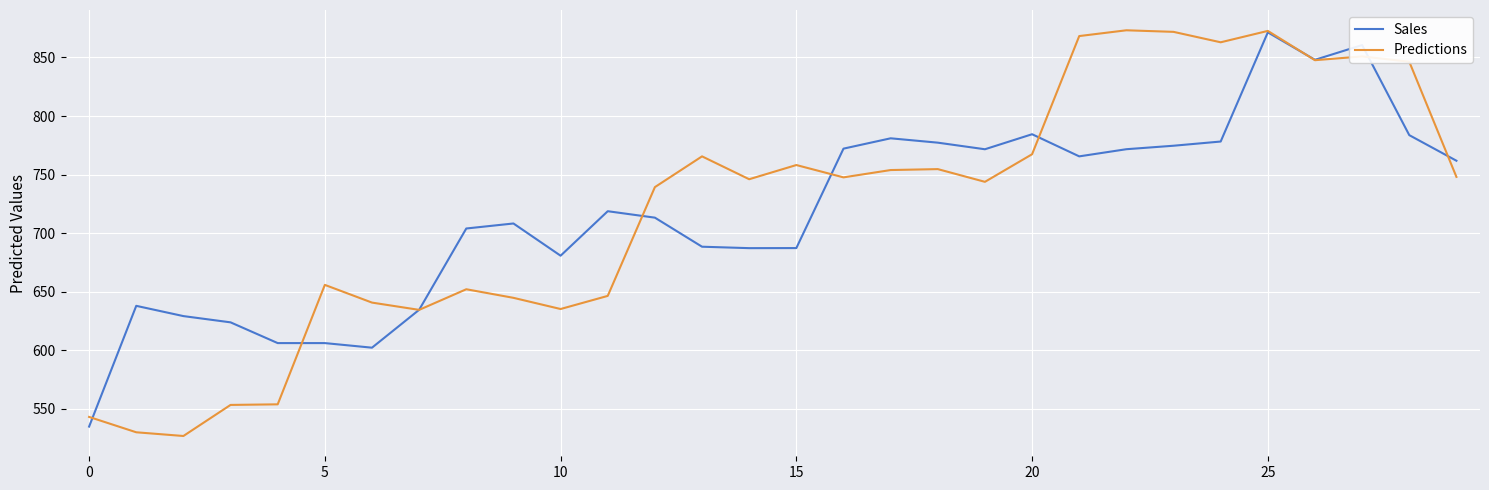

Which series has the widest spread of values?

Predictions